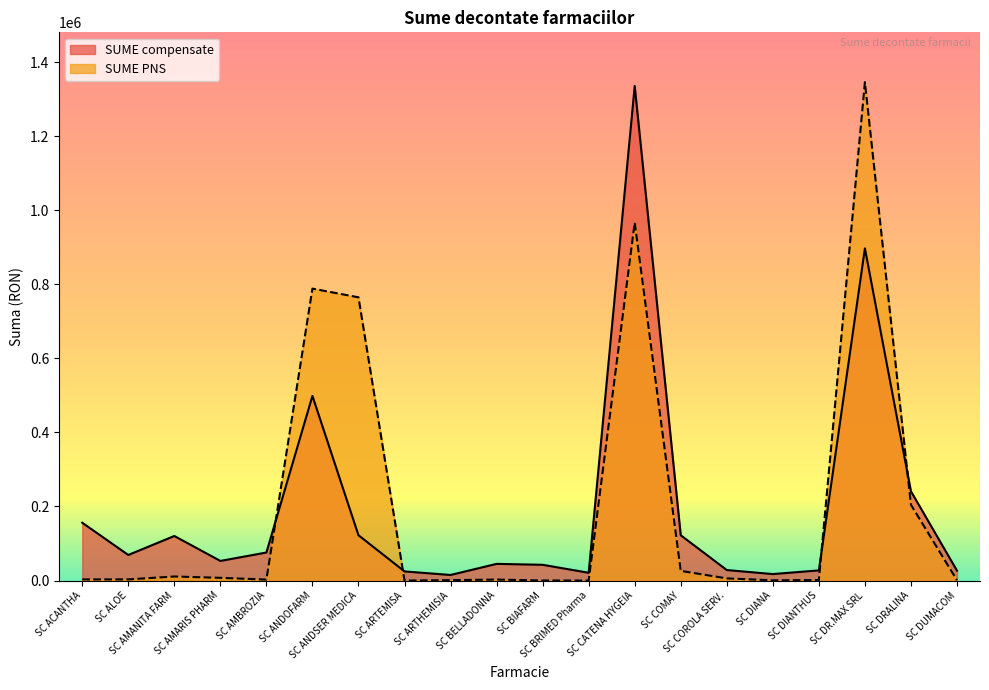

Reading right to left, list all the values displayed in this chart.

SUME compensate: 26741.1	241040.0	897094.5	27399.0	17460.9	28311.5	122282.9	1335896.9	20958.5	42522.7	45014.4	15018.6	24615.9	122347.4	498732.8	75682.4	52939.2	120326.5	69088.0	156184.0
SUME PNS: 778.0	204630.8	1346140.1	1412.8	579.3	5817.4	26099.8	967027.5	0.0	58.7	2638.7	993.3	10.2	765030.0	788529.0	2551.1	7341.7	10882.0	3108.4	3066.6